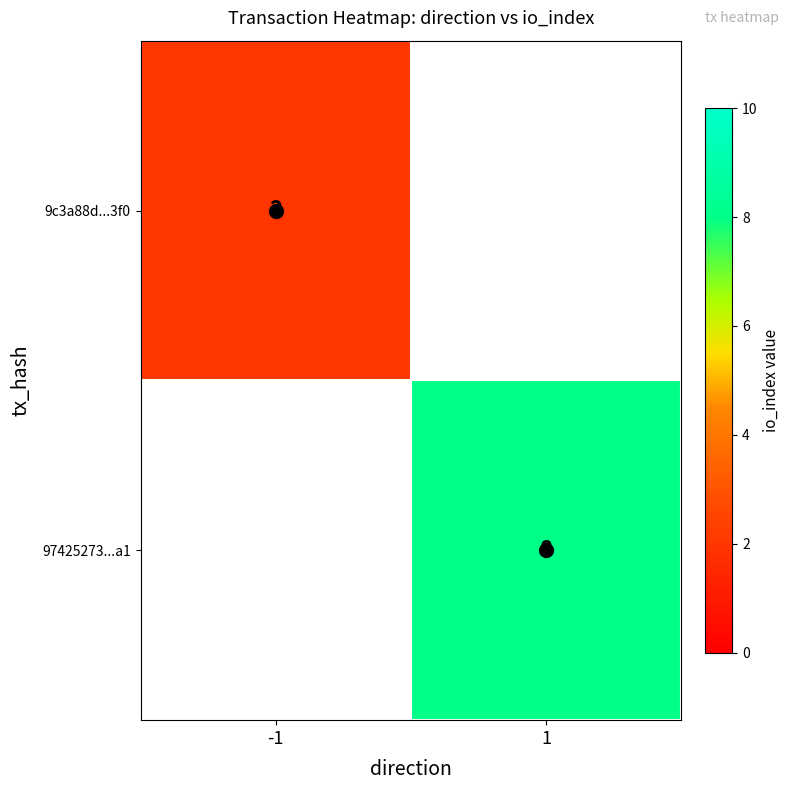

The value of 97425273...a1 at 1 is 11. True or false?

False